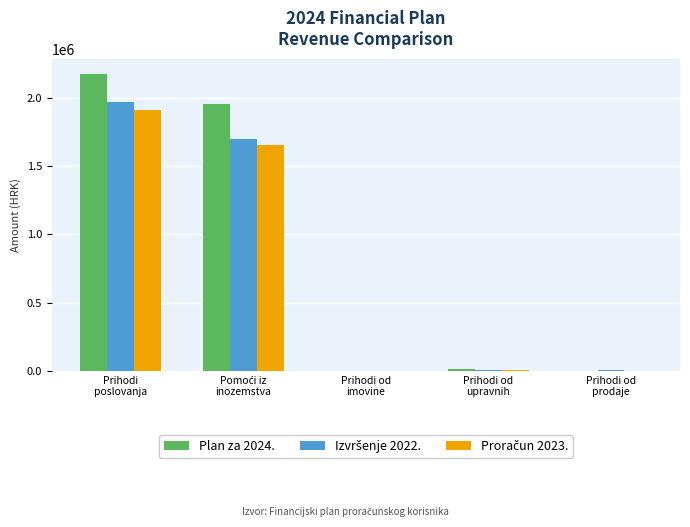

What is the maximum value shown in the chart?

2179475.5